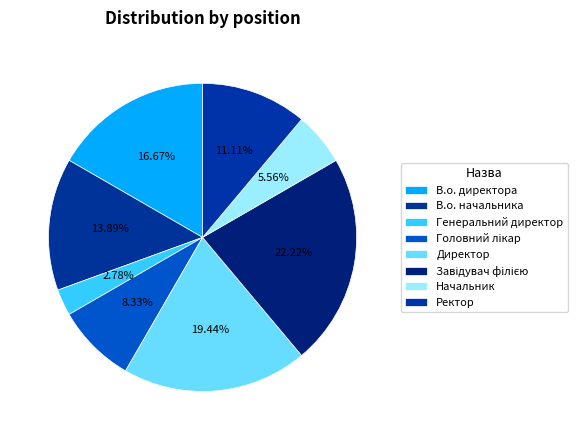

Count the number of slices in the pie.

8